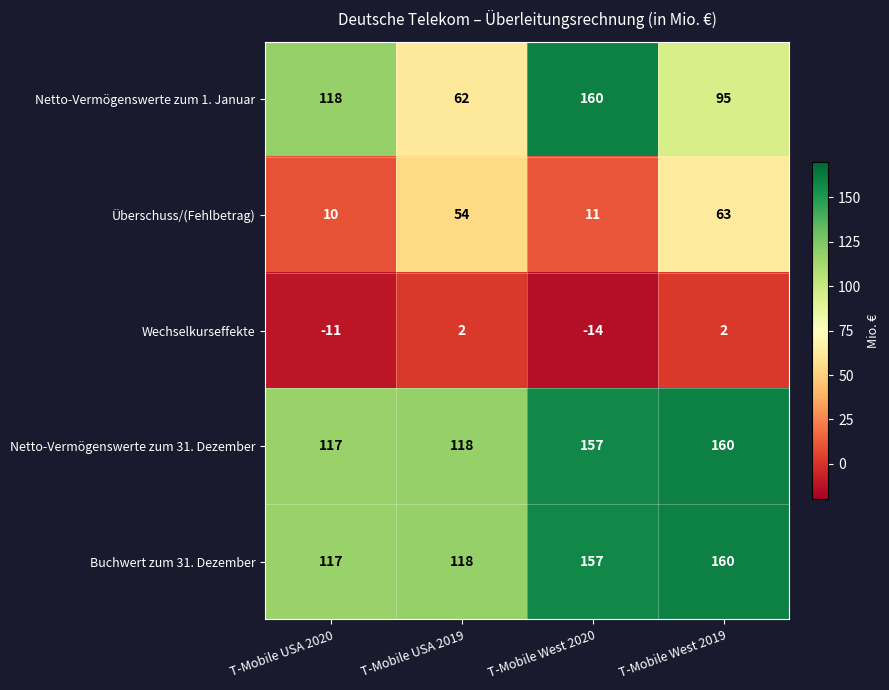

What is the sum of the Netto-Vermögenswerte zum 1. Januar values at T-Mobile West 2019 and T-Mobile USA 2019?

157